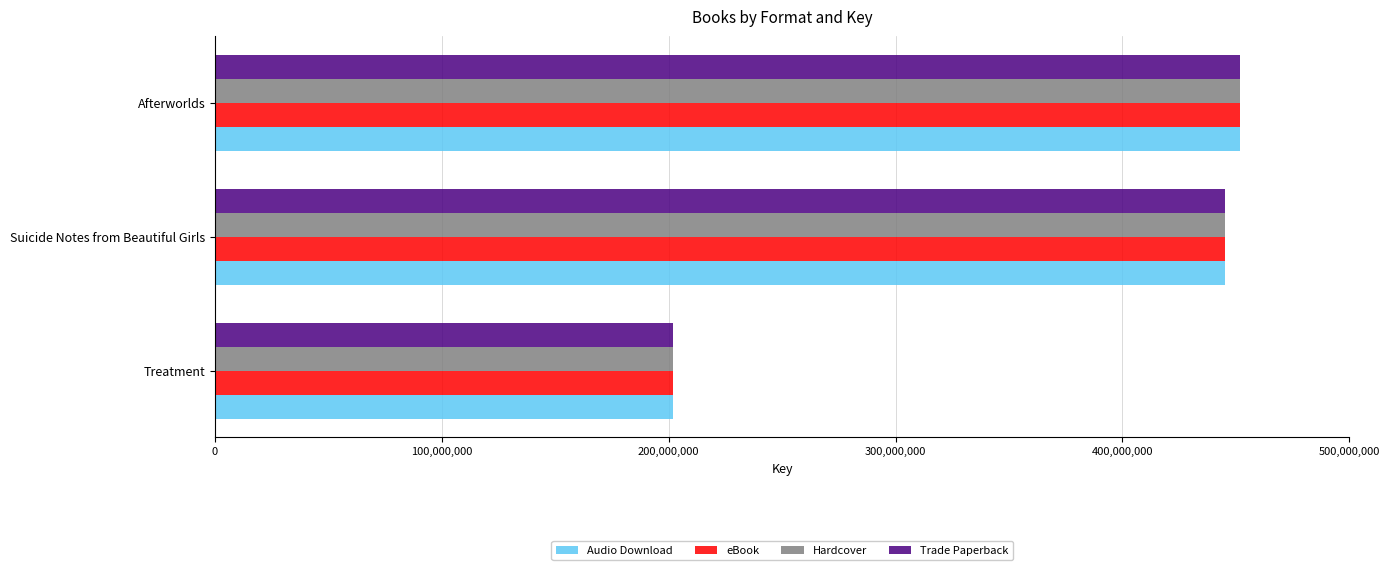

What is the difference between the maximum and second lowest values in the Trade Paperback series?

6697395